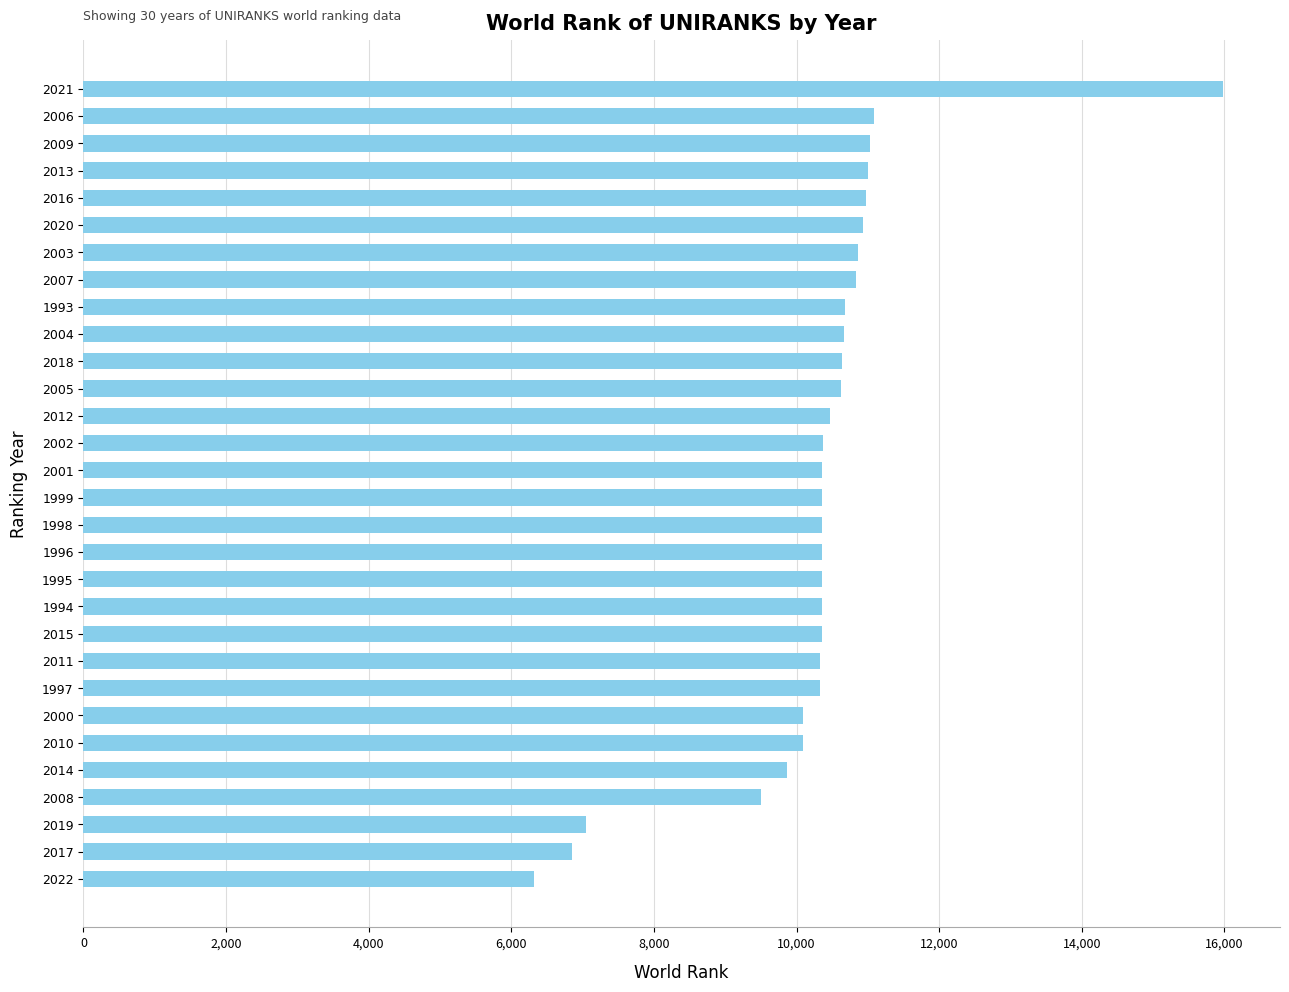

What is the average value?

10302